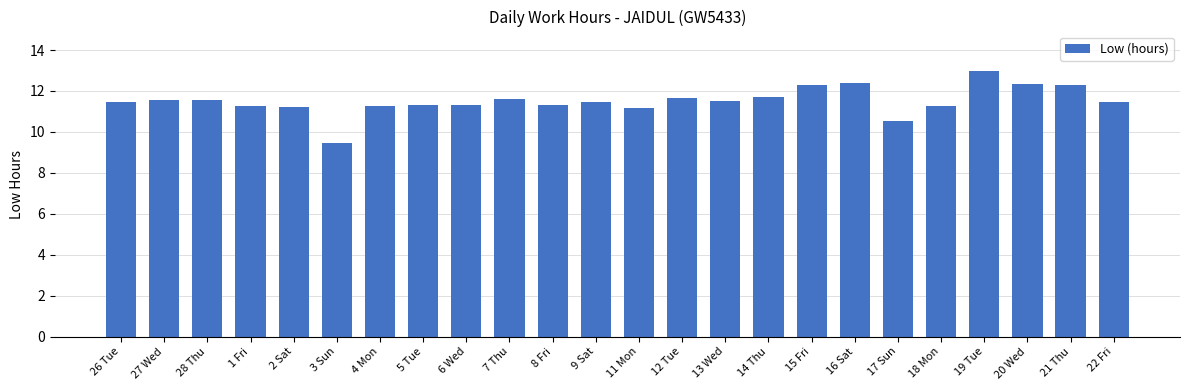

The chart shows a value of 16.1 at 28 Thu. True or false?

False